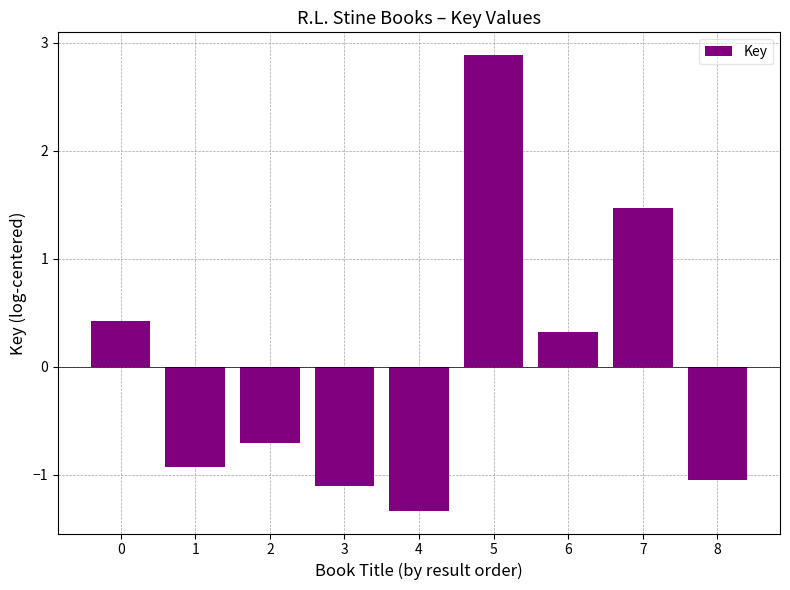

Count the number of data series in this chart.

1